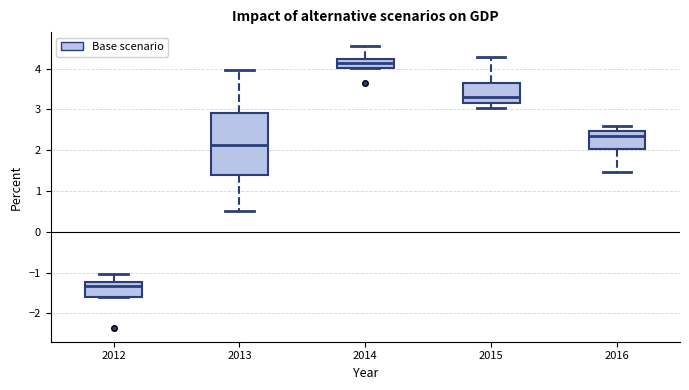

Where is the lower edge of the box at x = 2015 on the y-axis? The values are not printed on the chart, so give them approximately, as read against the axis.

3.2